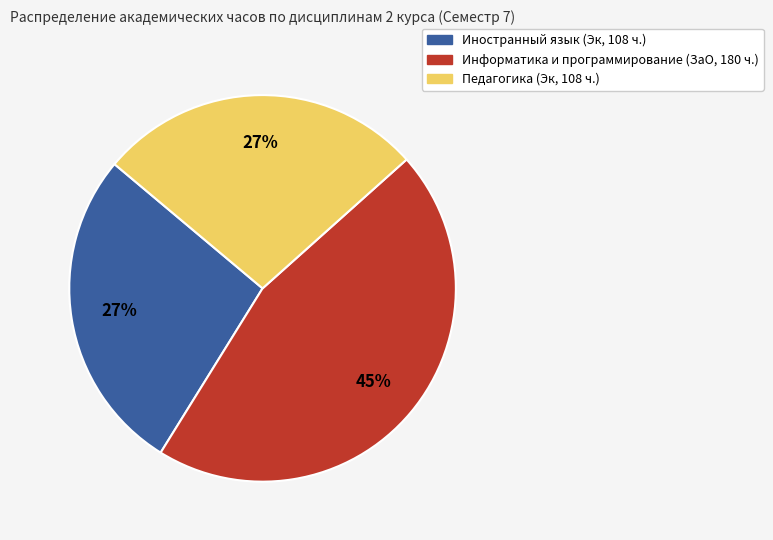

Is there a majority slice in this chart?

No